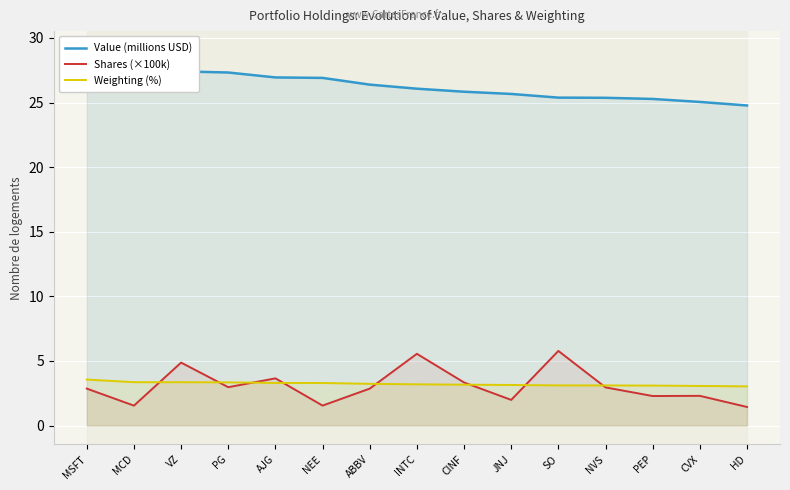

What are all the series names shown in the legend?

Value (millions USD), Shares (×100k), Weighting (%)